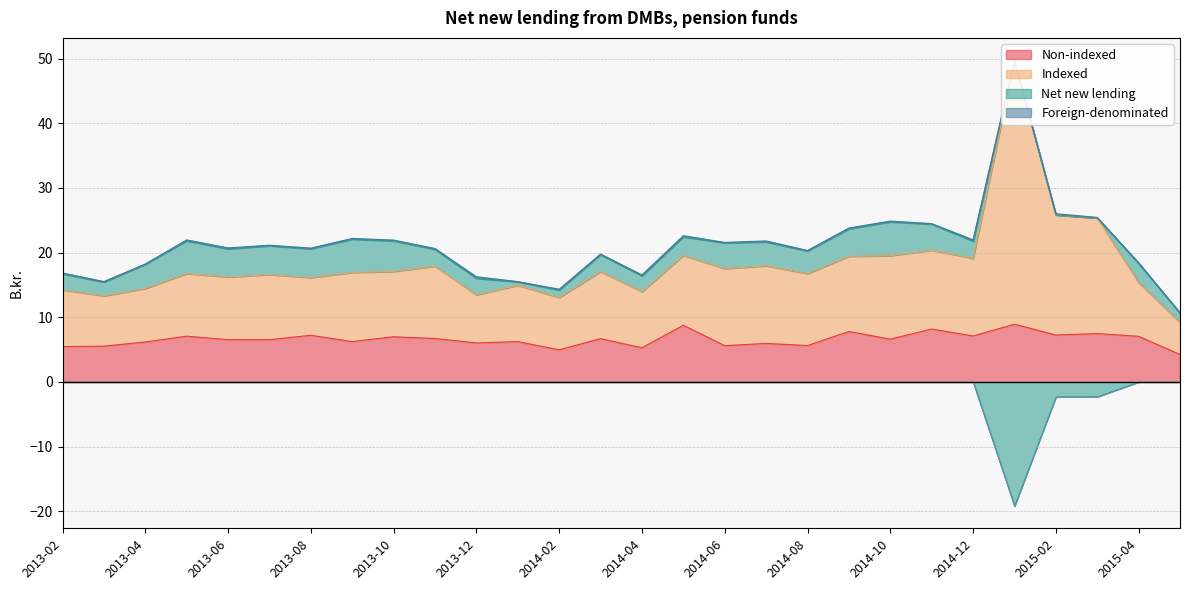

True or false: Non-indexed and Indexed intersect in this chart.

False